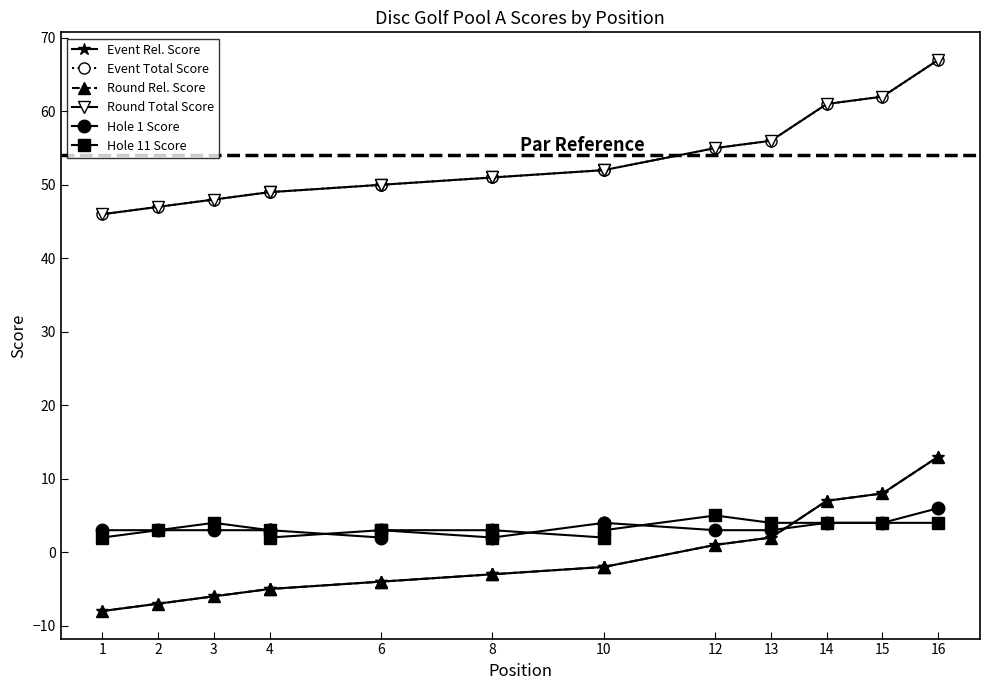

List the series in order of their peak value, lowest first.

Hole 11 Score, Hole 1 Score, Event Rel. Score, Round Rel. Score, Event Total Score, Round Total Score